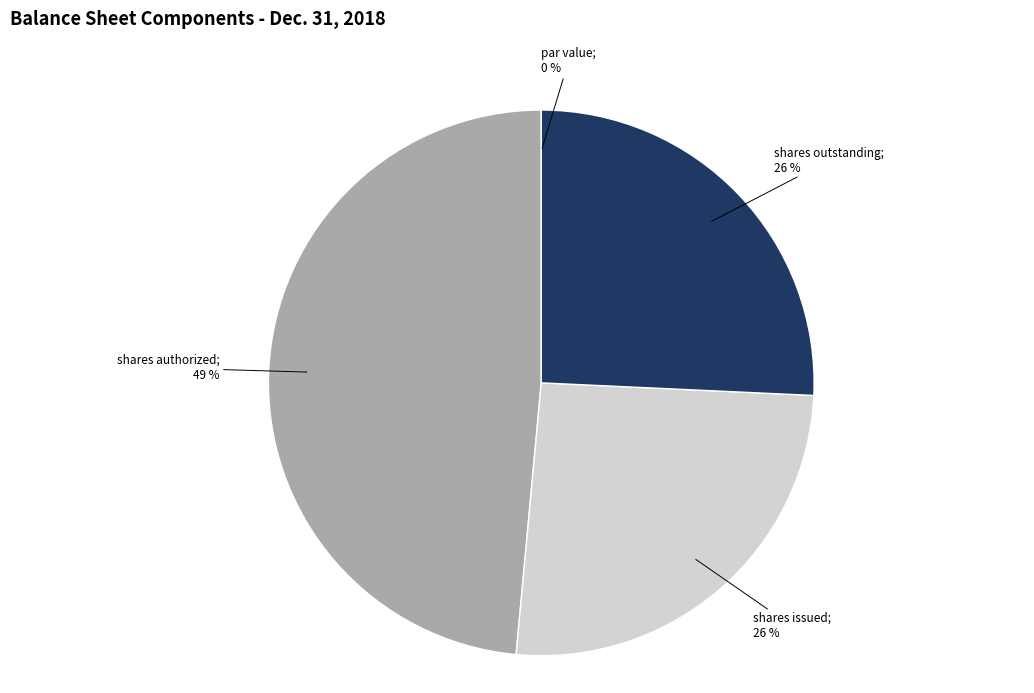

To the nearest percent, what is the average slice percentage?

25%